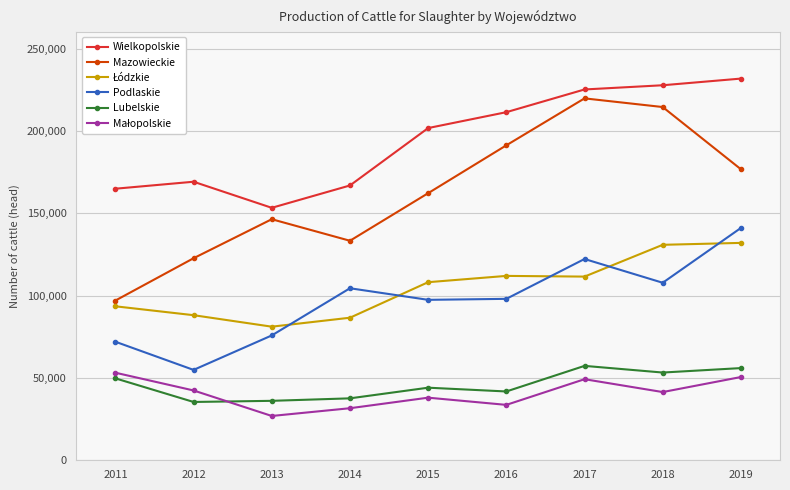

What is the sum of all Wielkopolskie values?

1751833